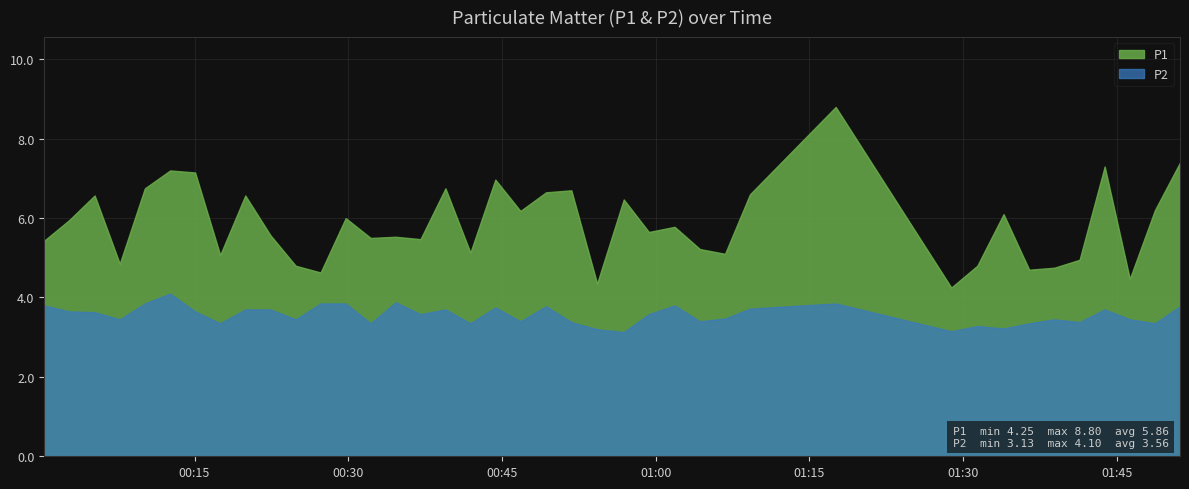

What is the value of the P1 point at the 22nd from the left?

6.7